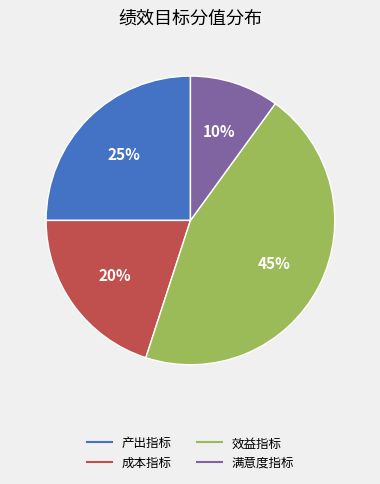

Is there any slice that represents more than half of the pie?

No